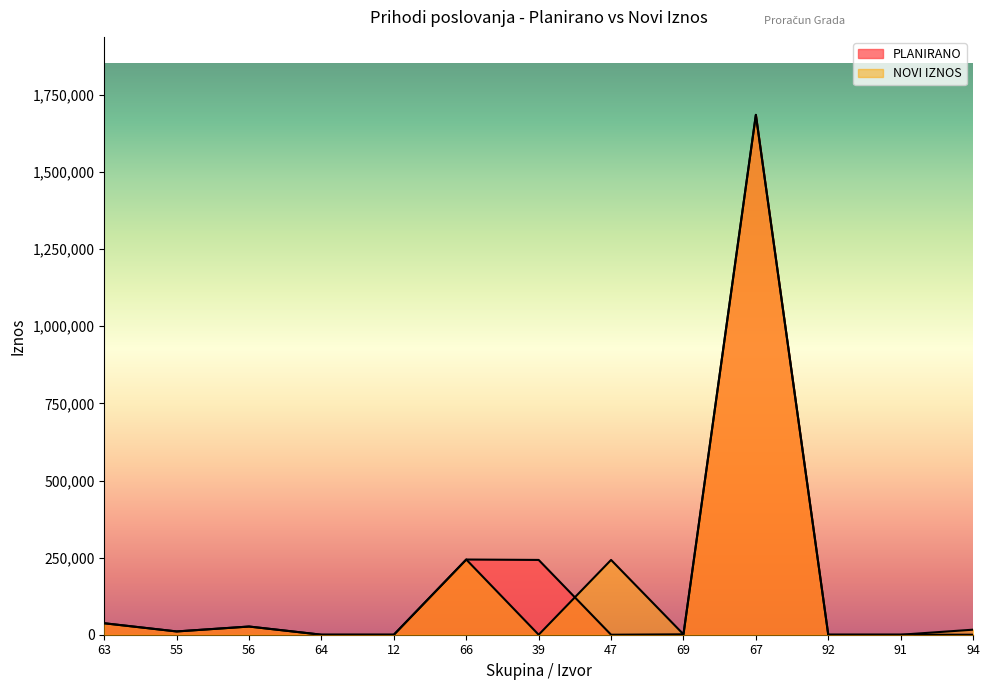

How many lines are shown in the chart?

2